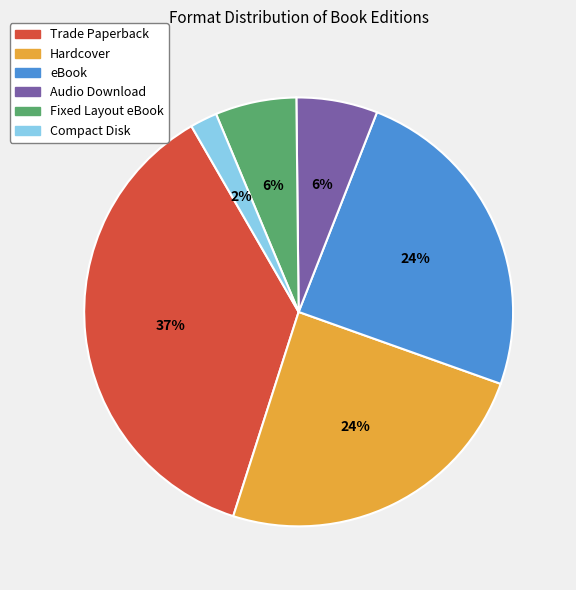

Count the number of slices in the pie.

6